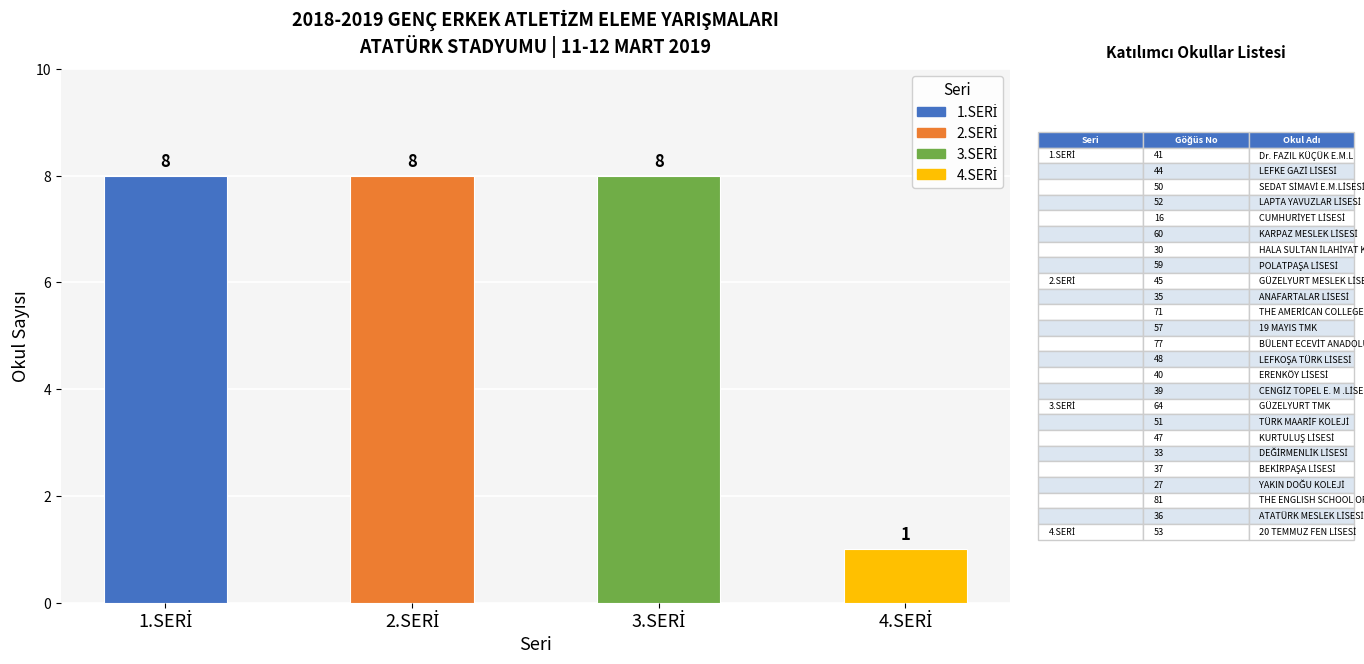

Count the values in the range 8 to 9.

3